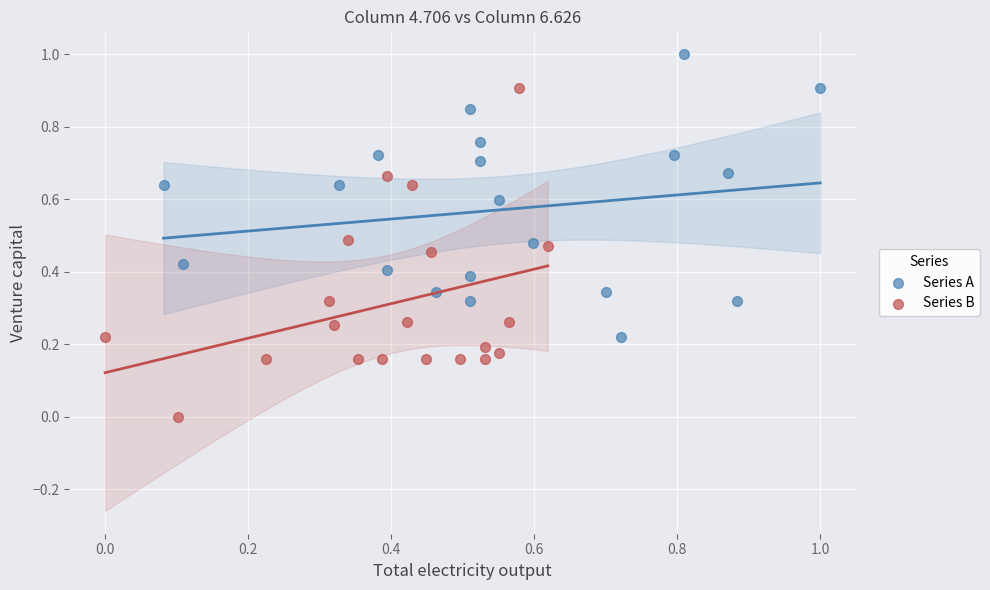

What are all the series names shown in the legend?

Series A, Series B